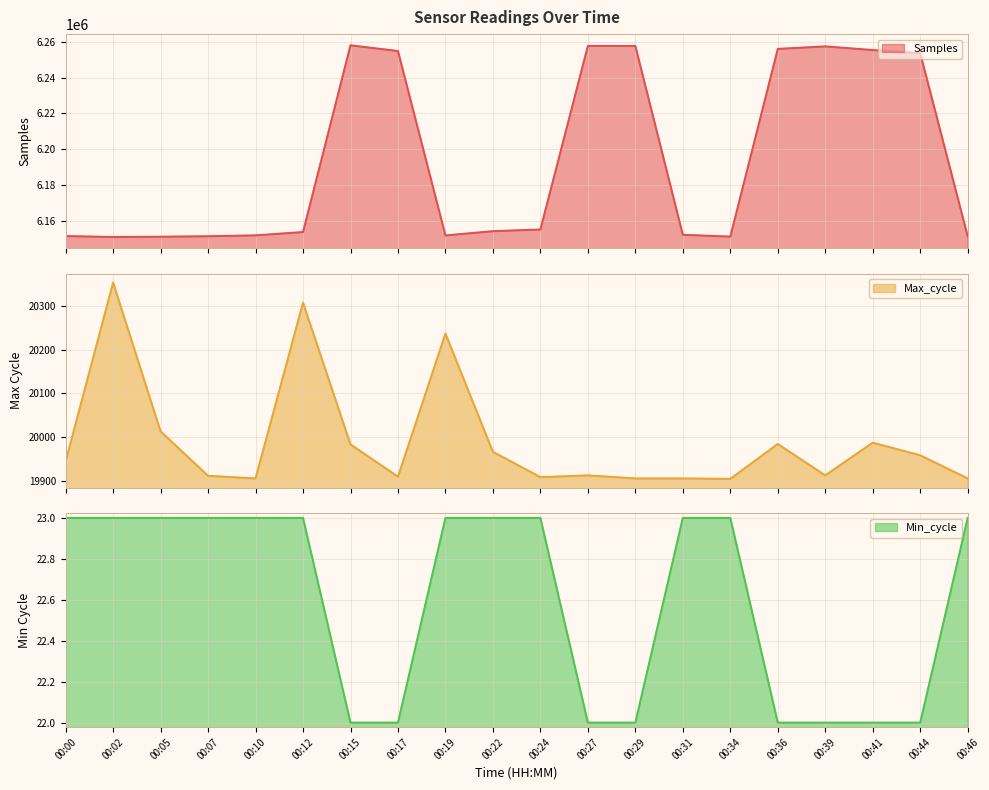

Reading left to right, transcribe all the data shown in this chart.

Samples: 6151317	6150798	6150945	6151214	6151698	6153569	6258006	6254782	6151657	6154048	6154989	6257645	6257617	6152021	6151014	6255977	6257381	6255337	6253597	6151209
Max_cycle: 19944	20354	20013	19911	19905	20308	19983	19909	20237	19966	19908	19912	19905	19905	19904	19984	19912	19987	19958	19905
Min_cycle: 23	23	23	23	23	23	22	22	23	23	23	22	22	23	23	22	22	22	22	23